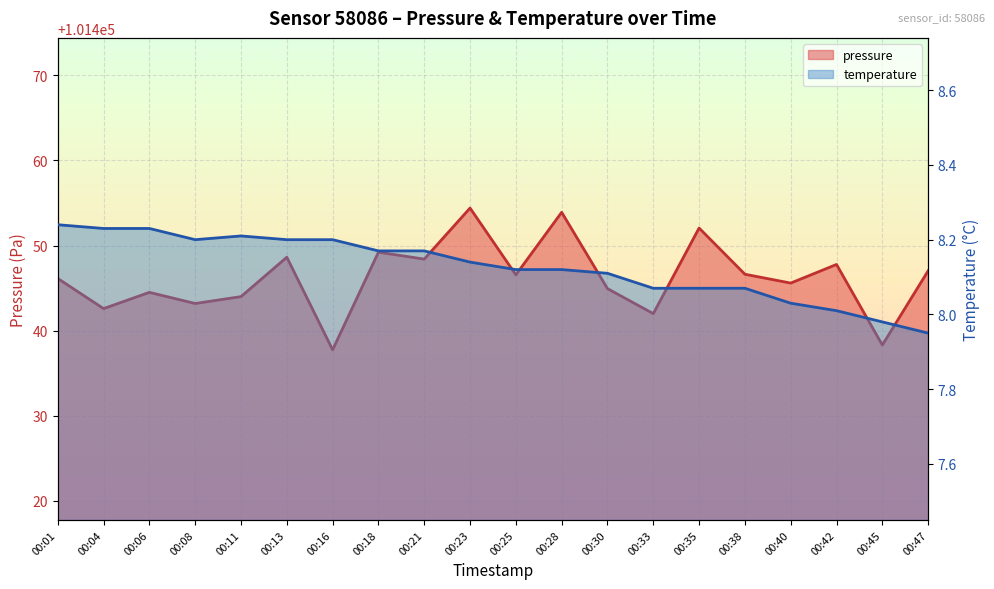

List the series in order of their peak value, lowest first.

temperature, pressure